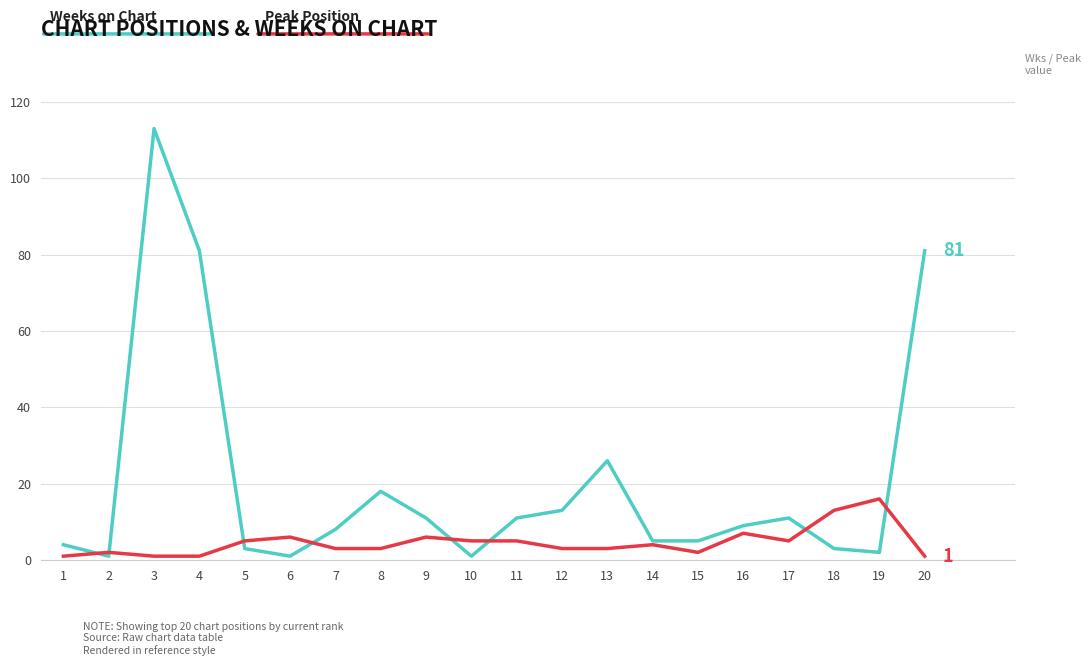

Which label corresponds to the largest value in the chart?

3